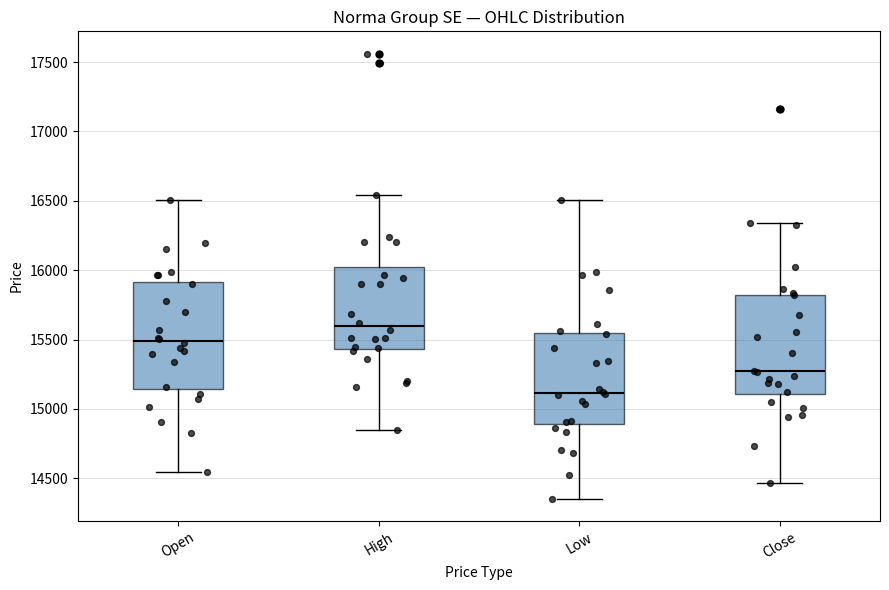

Which box has the lowest median line?

Low